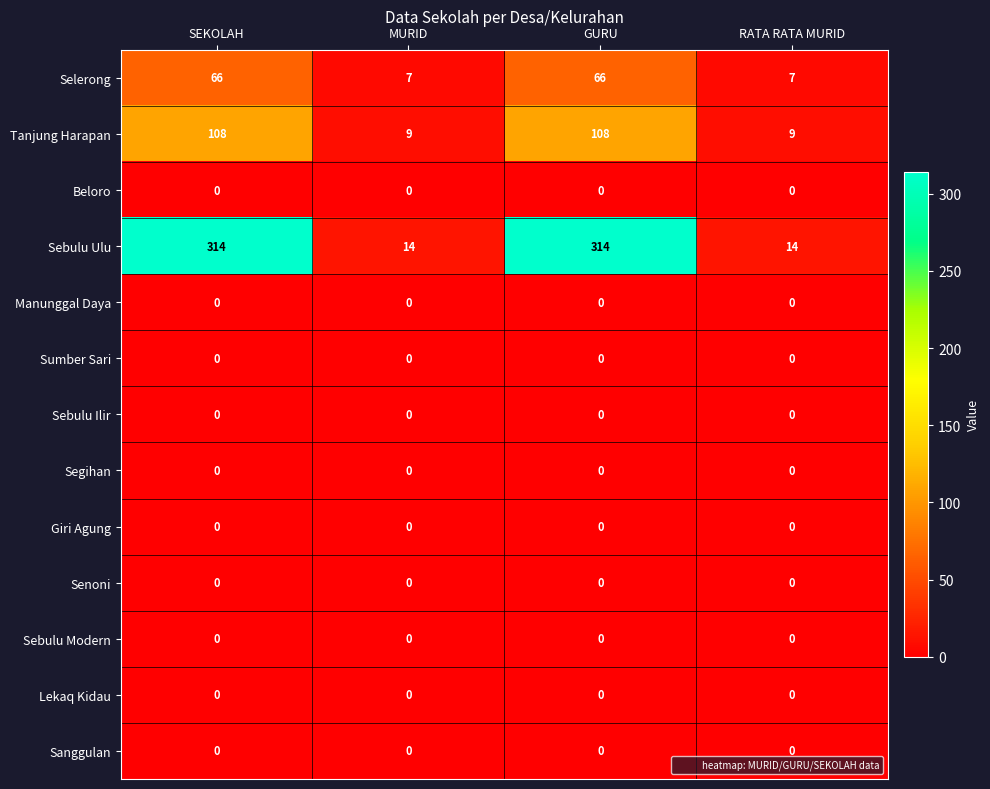

Which series changed the most between GURU and RATA RATA MURID?

Sebulu Ulu